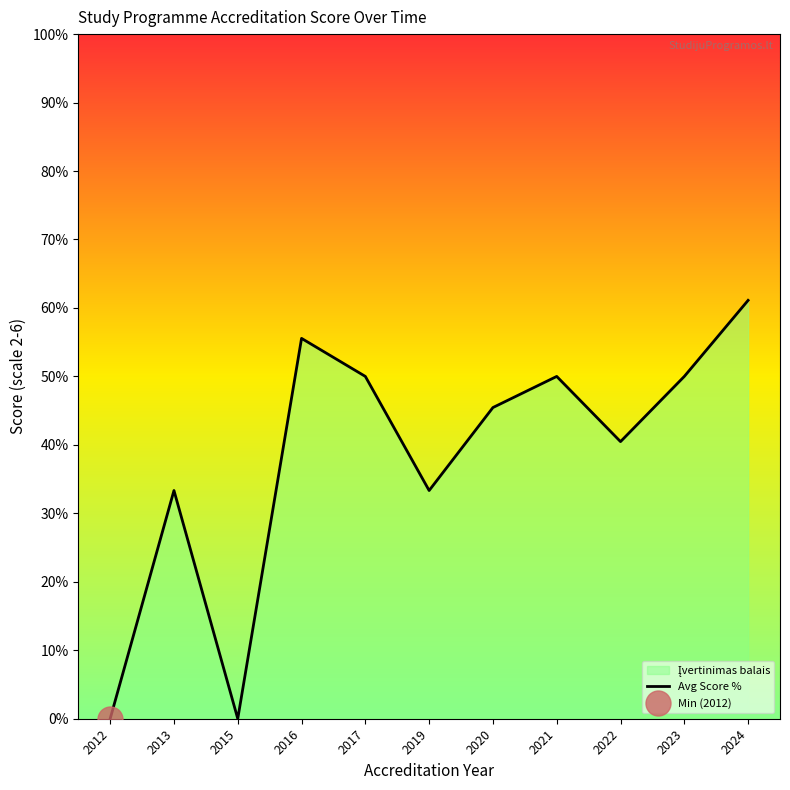

List the labels in order of value, largest first.

2024, 2016, 2017, 2021, 2023, 2020, 2022, 2013, 2019, 2012, 2015